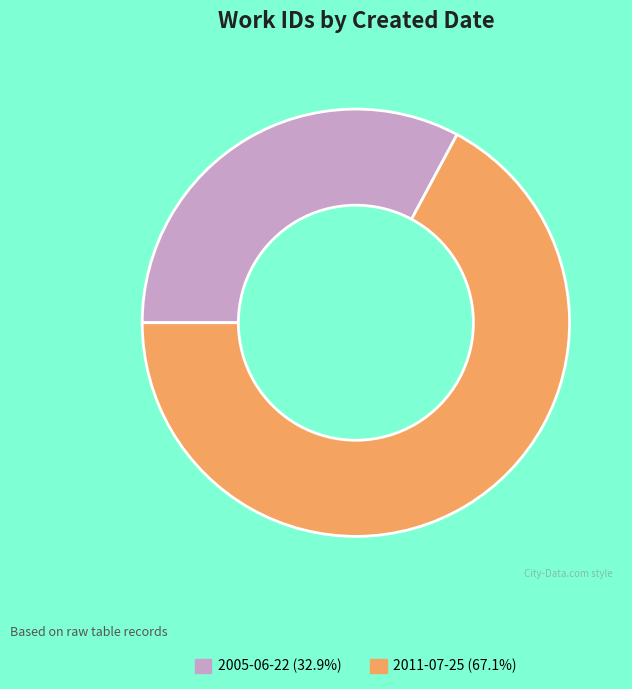

What is the ratio of the value at 2005-06-22 to the value at 2011-07-25?

0.5